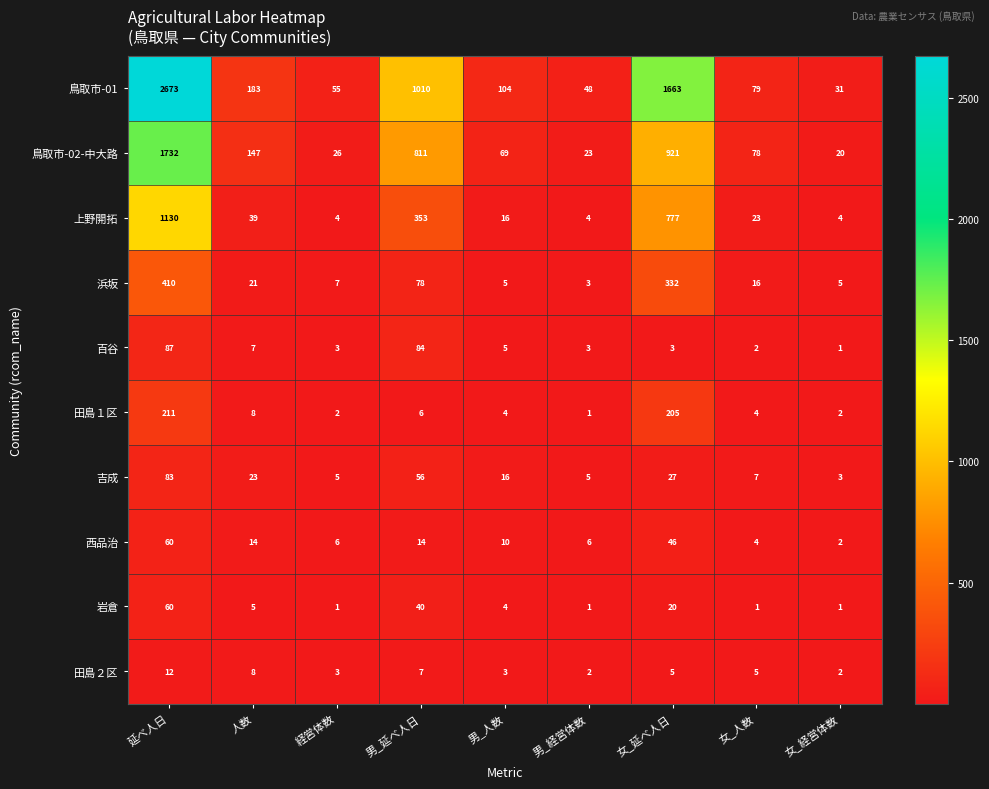

What is the difference between the second highest and second lowest values in the 鳥取市-01 series?

1615